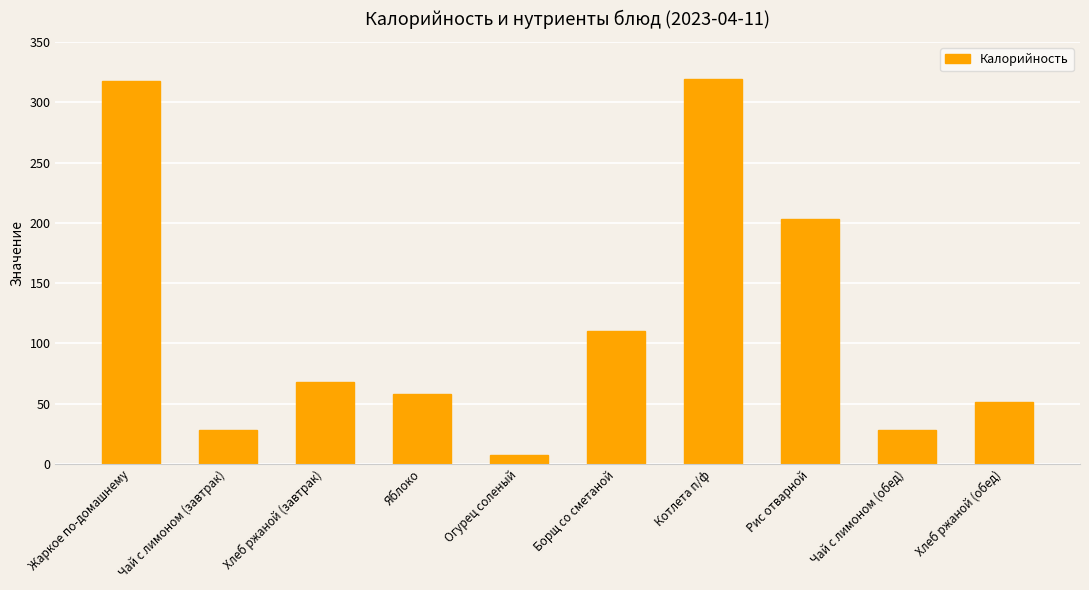

What is the maximum value shown in the chart?

319.2